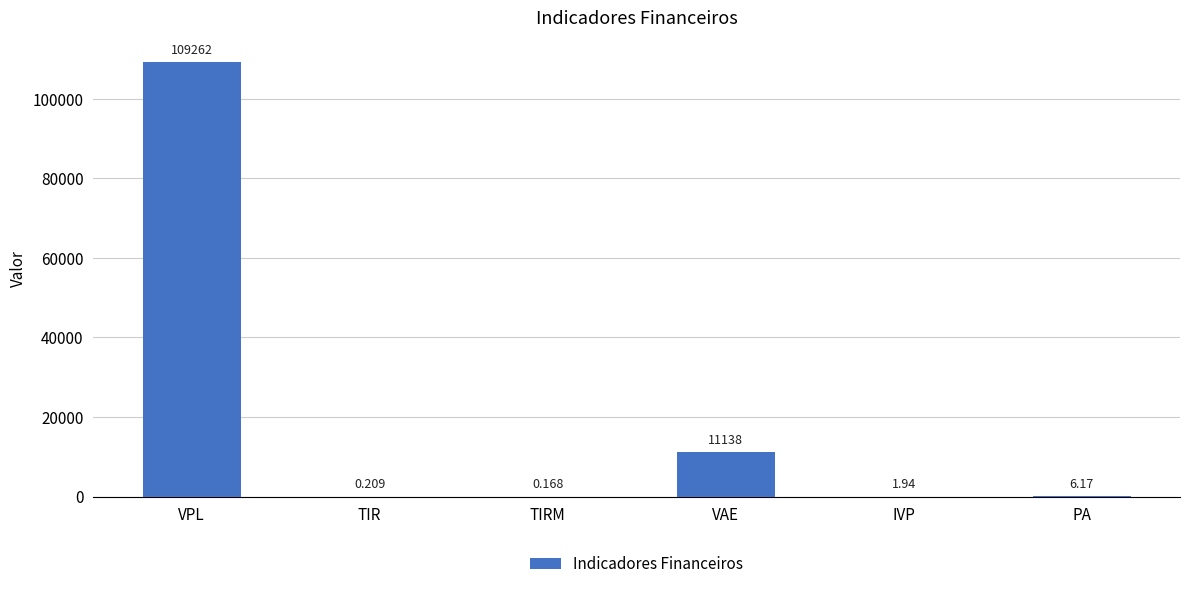

Which has a higher value, IVP or TIRM?

IVP